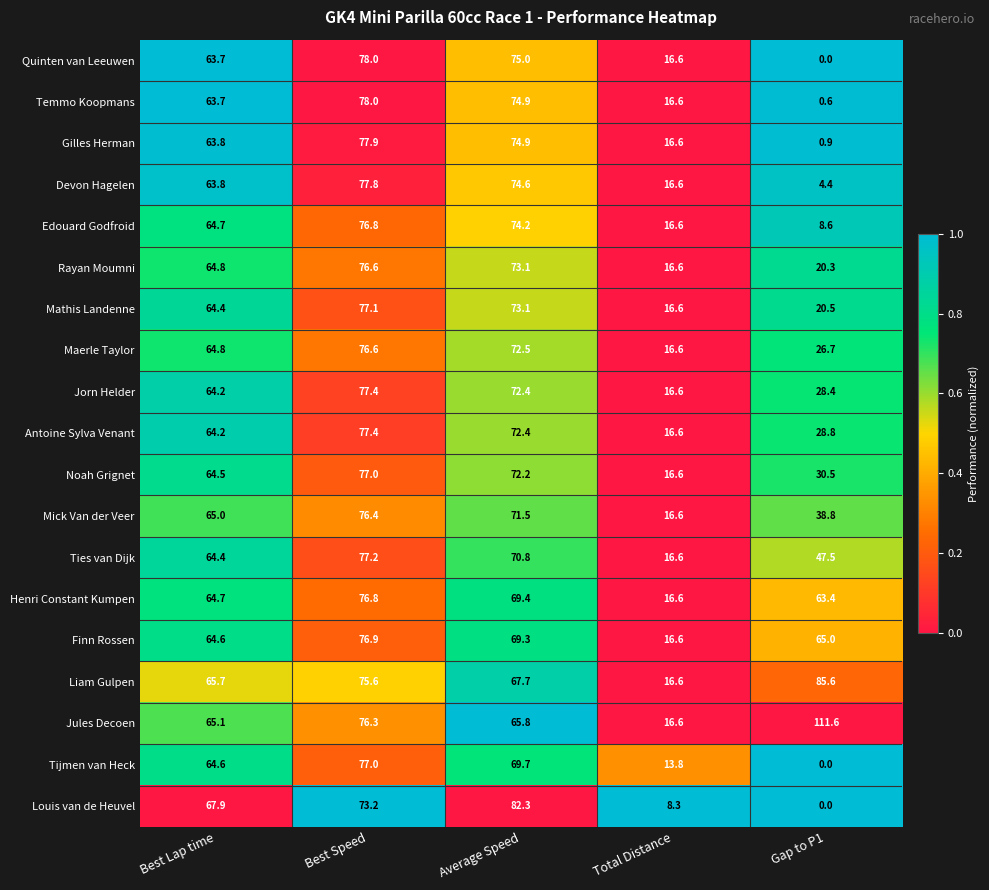

At which category does the chart reach its minimum across all series?

Gap to P1